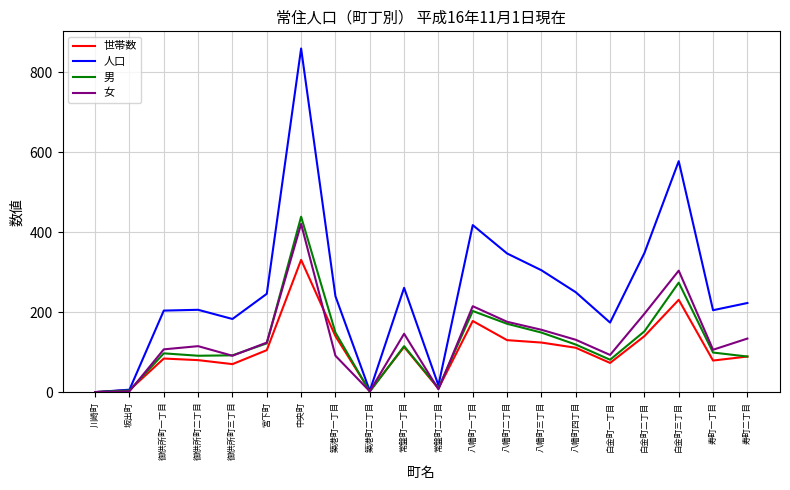

Is the value of 人口 at 御供所町二丁目 greater than the value of 女 at 御供所町二丁目?

Yes